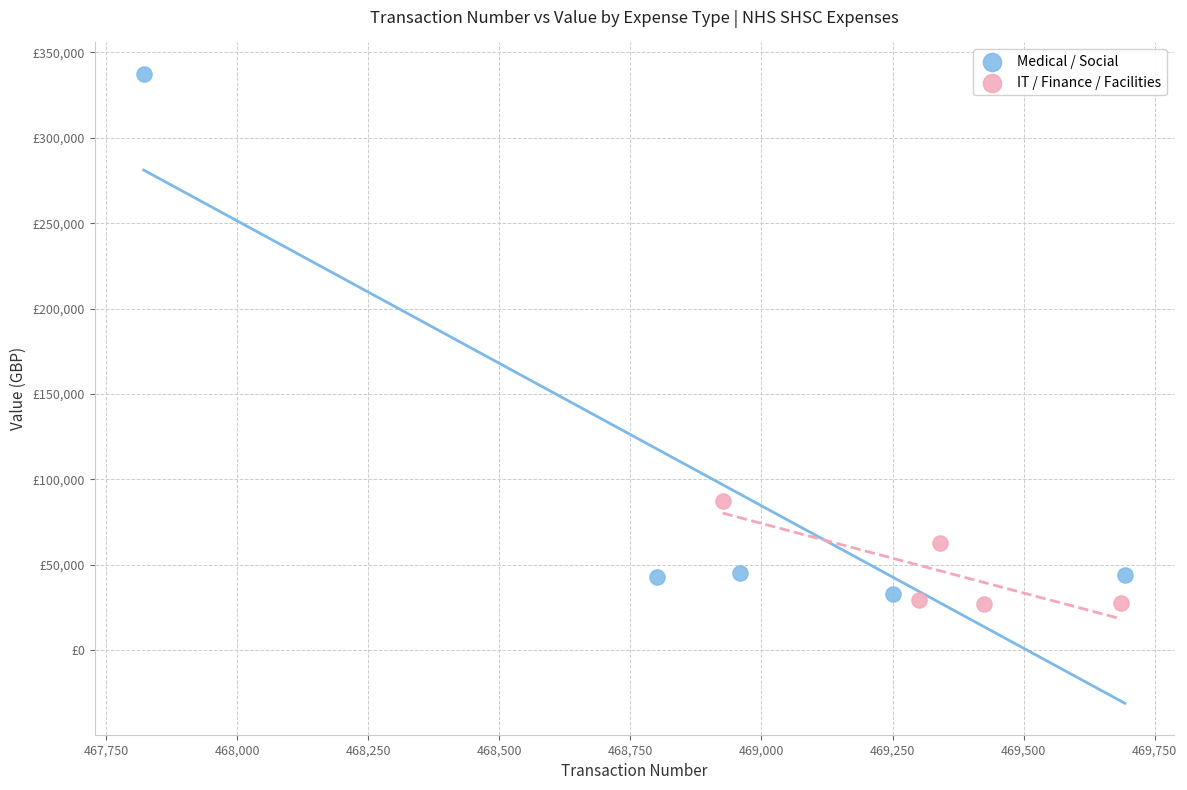

What are all the series names shown in the legend?

Medical / Social, IT / Finance / Facilities